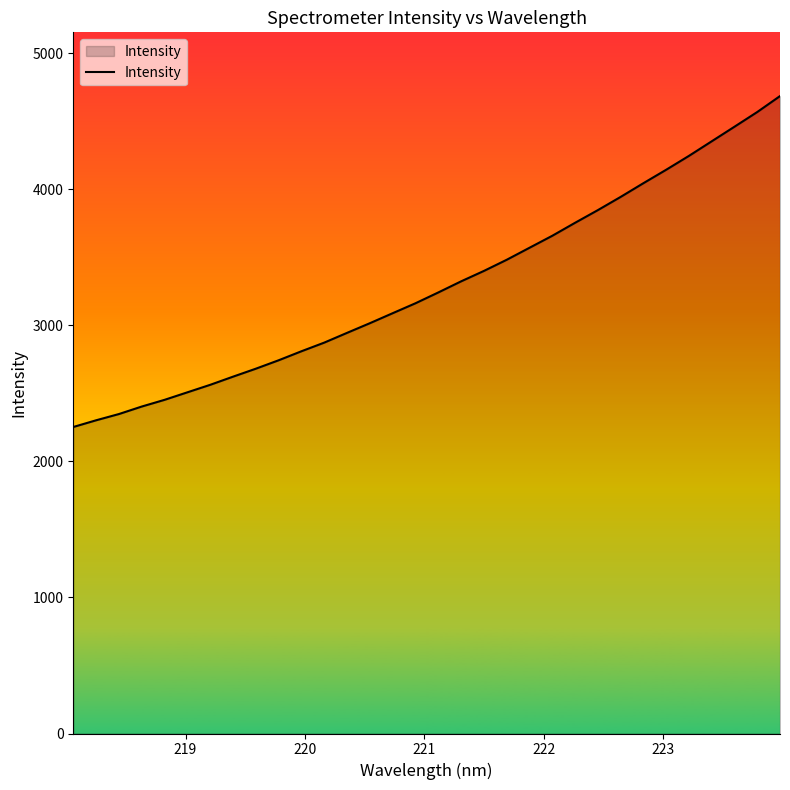

What is the difference between the maximum and minimum values?

2432.0